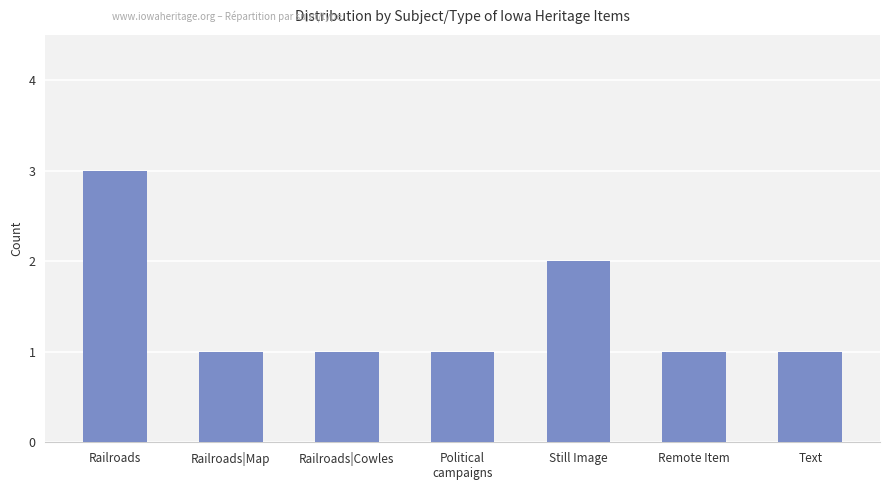

What is the difference between the maximum and minimum values?

2